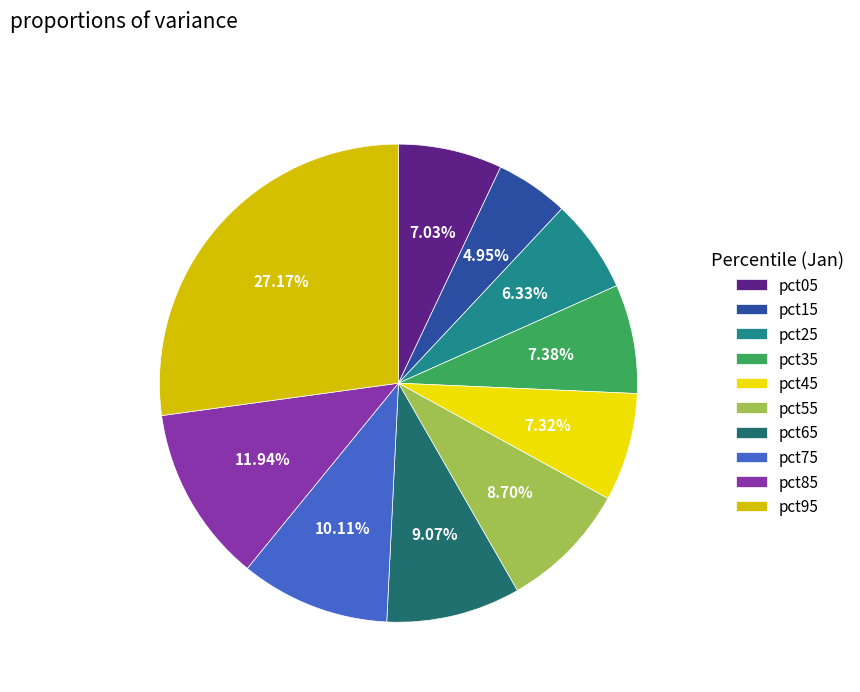

The pct35 slice represents 7% of the pie. True or false?

True